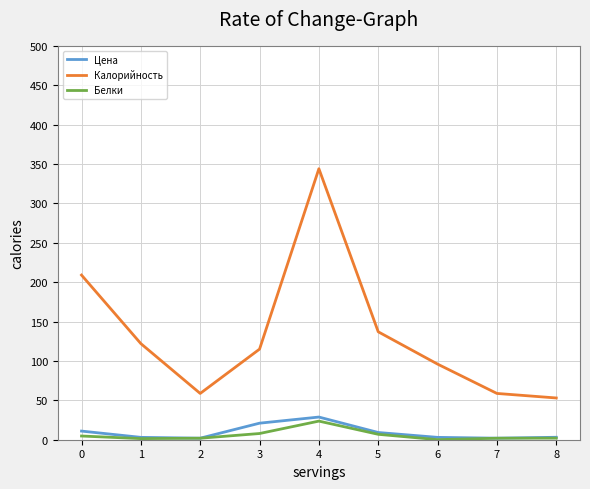

What are all the series names shown in the legend?

Цена, Калорийность, Белки